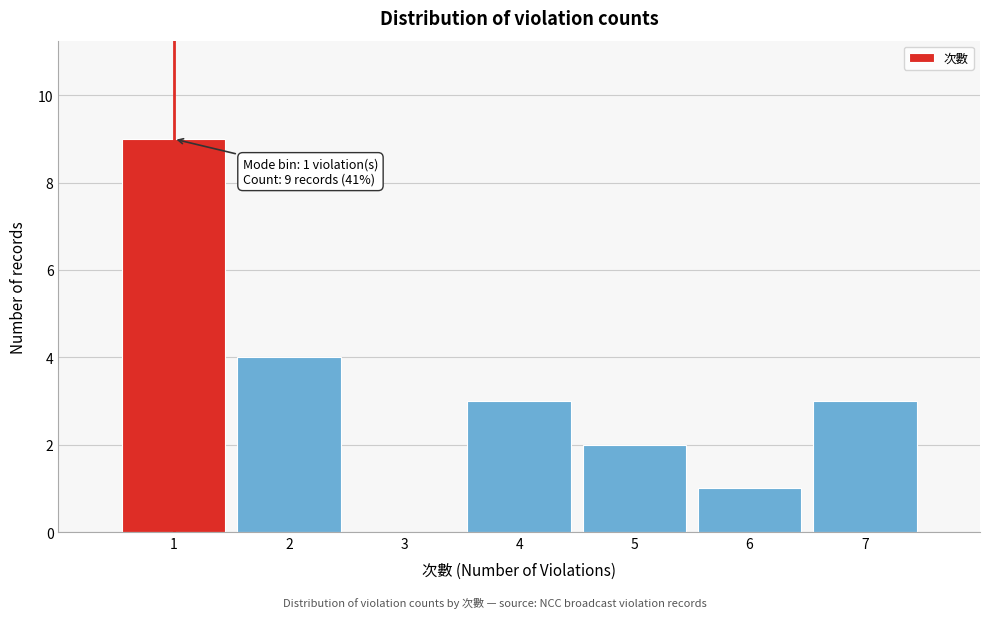

Over which range of the x-axis is the bar tallest?

0.5 to 1.5